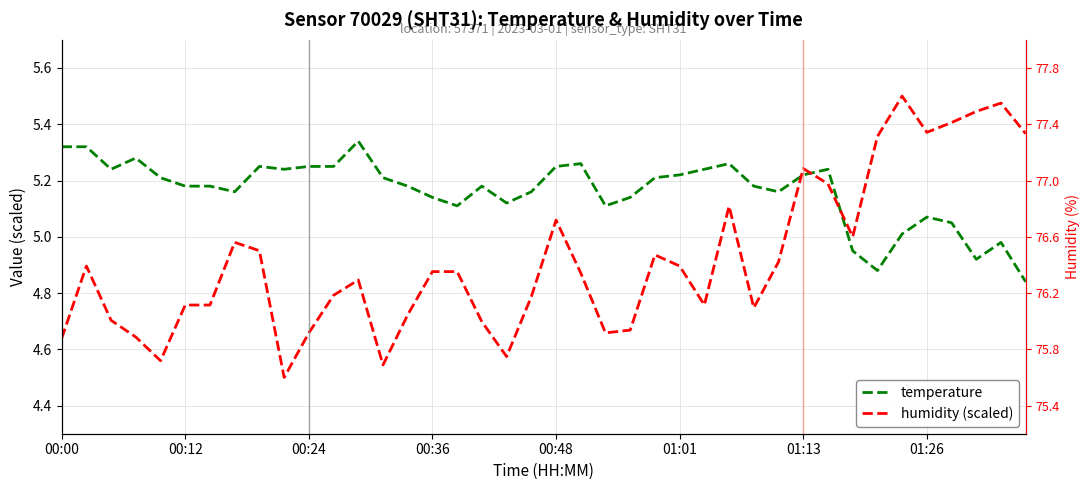

What are all the series names shown in the legend?

temperature, humidity (scaled)